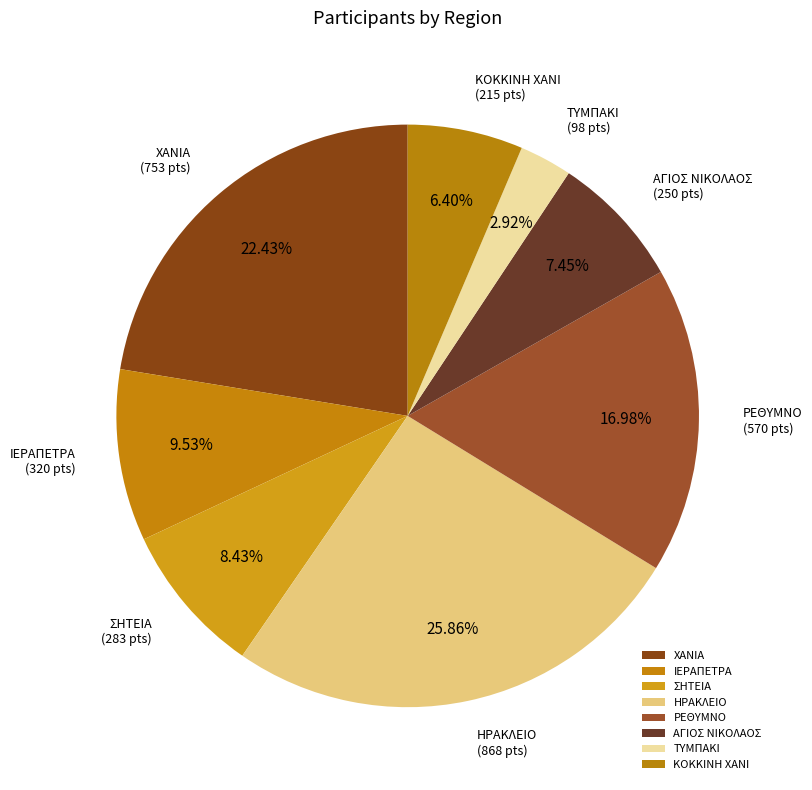

To the nearest percent, what percentage of the pie is ΤΥΜΠΑΚΙ?

3%